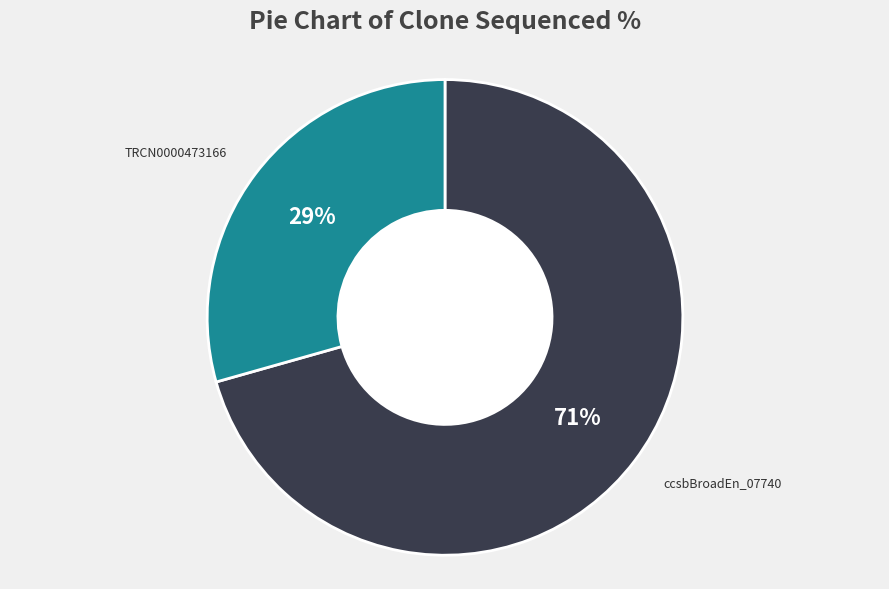

Does any single category account for the majority?

Yes